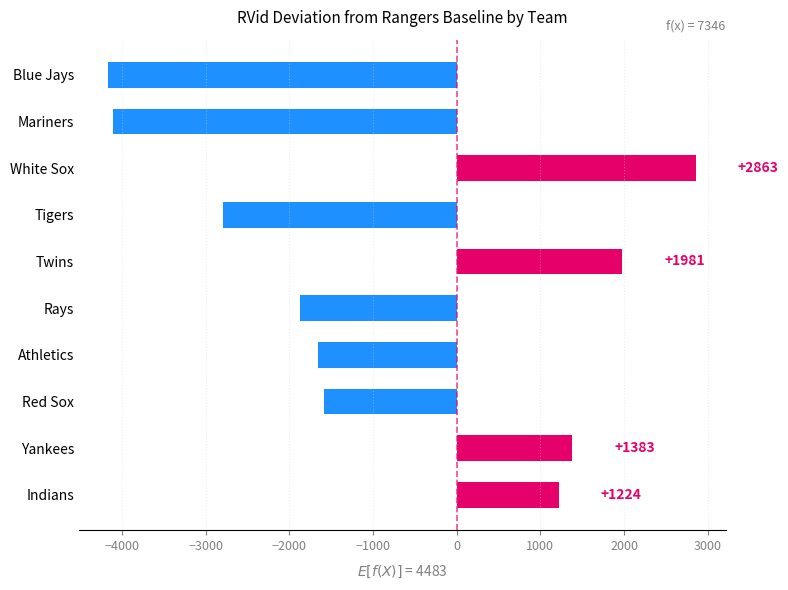

What is the change in value from White Sox to Blue Jays?

-7028